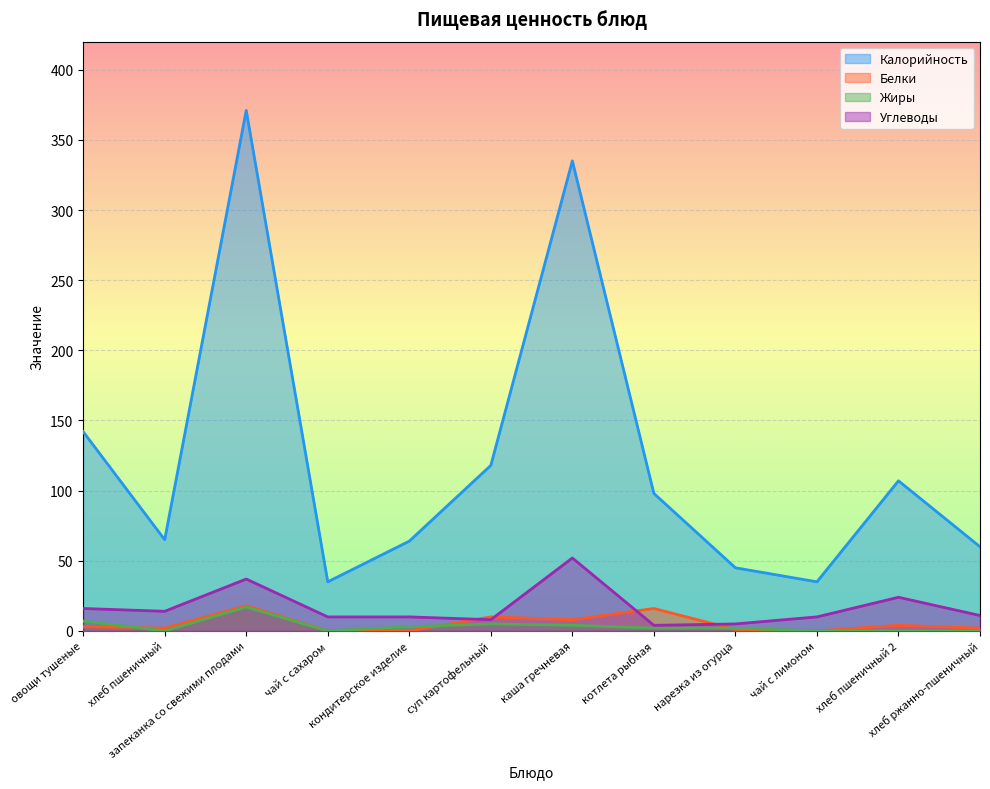

True or false: Калорийность and Белки cross at least once.

False